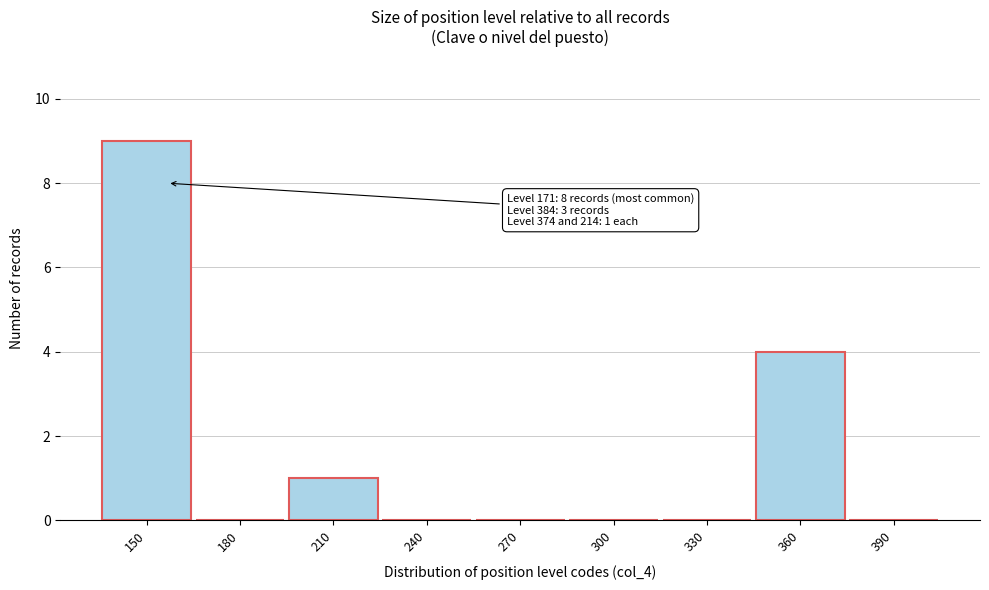

Reading right to left, list all the values displayed in this chart.

390=0	360=4	330=0	300=0	270=0	240=0	210=1	180=0	150=9